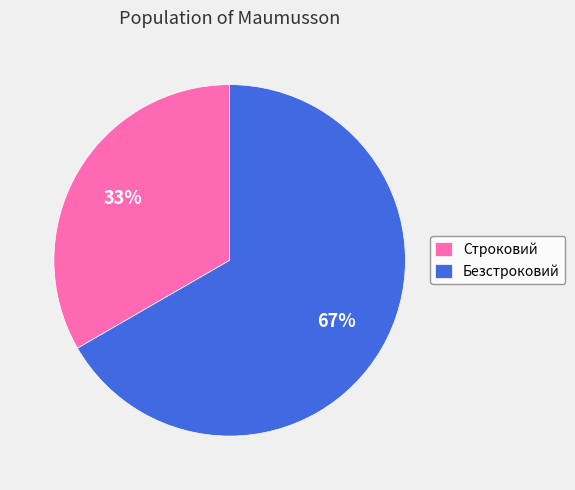

Count the number of slices in the pie.

2